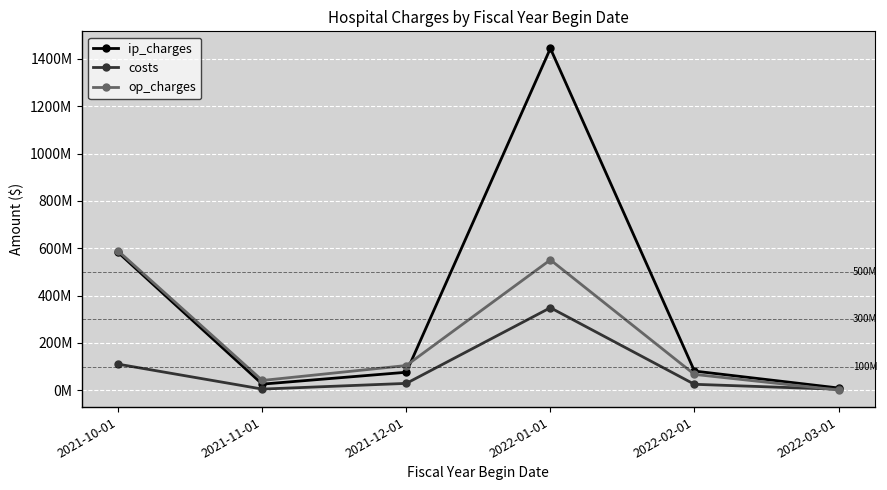

What is the difference between the highest and lowest values at 2022-02-01?

55.9